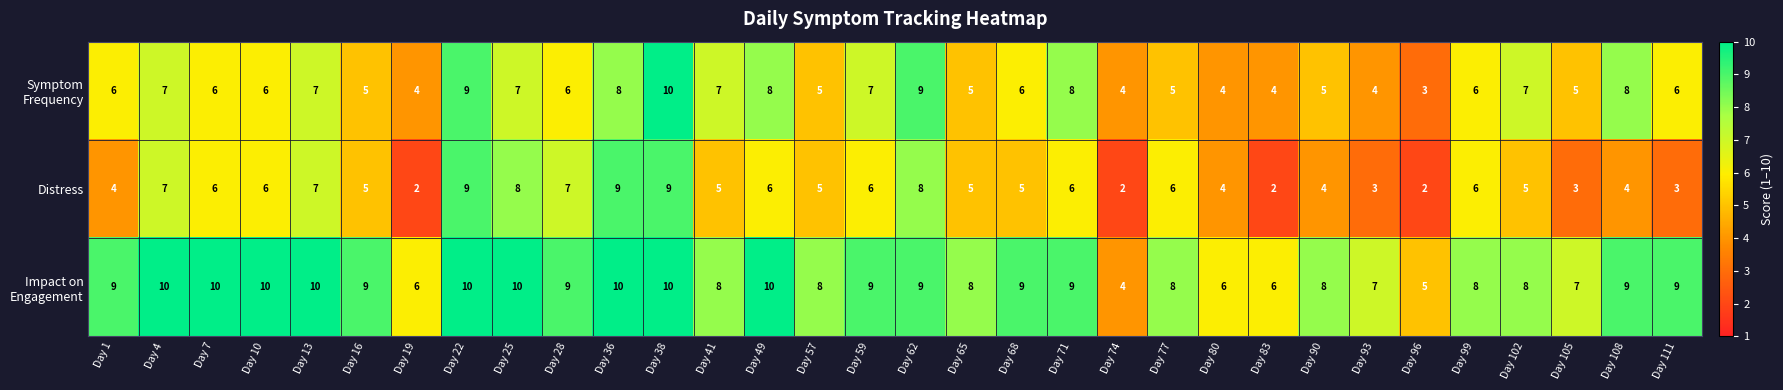

How many Distress values are between 4 and 7?

20